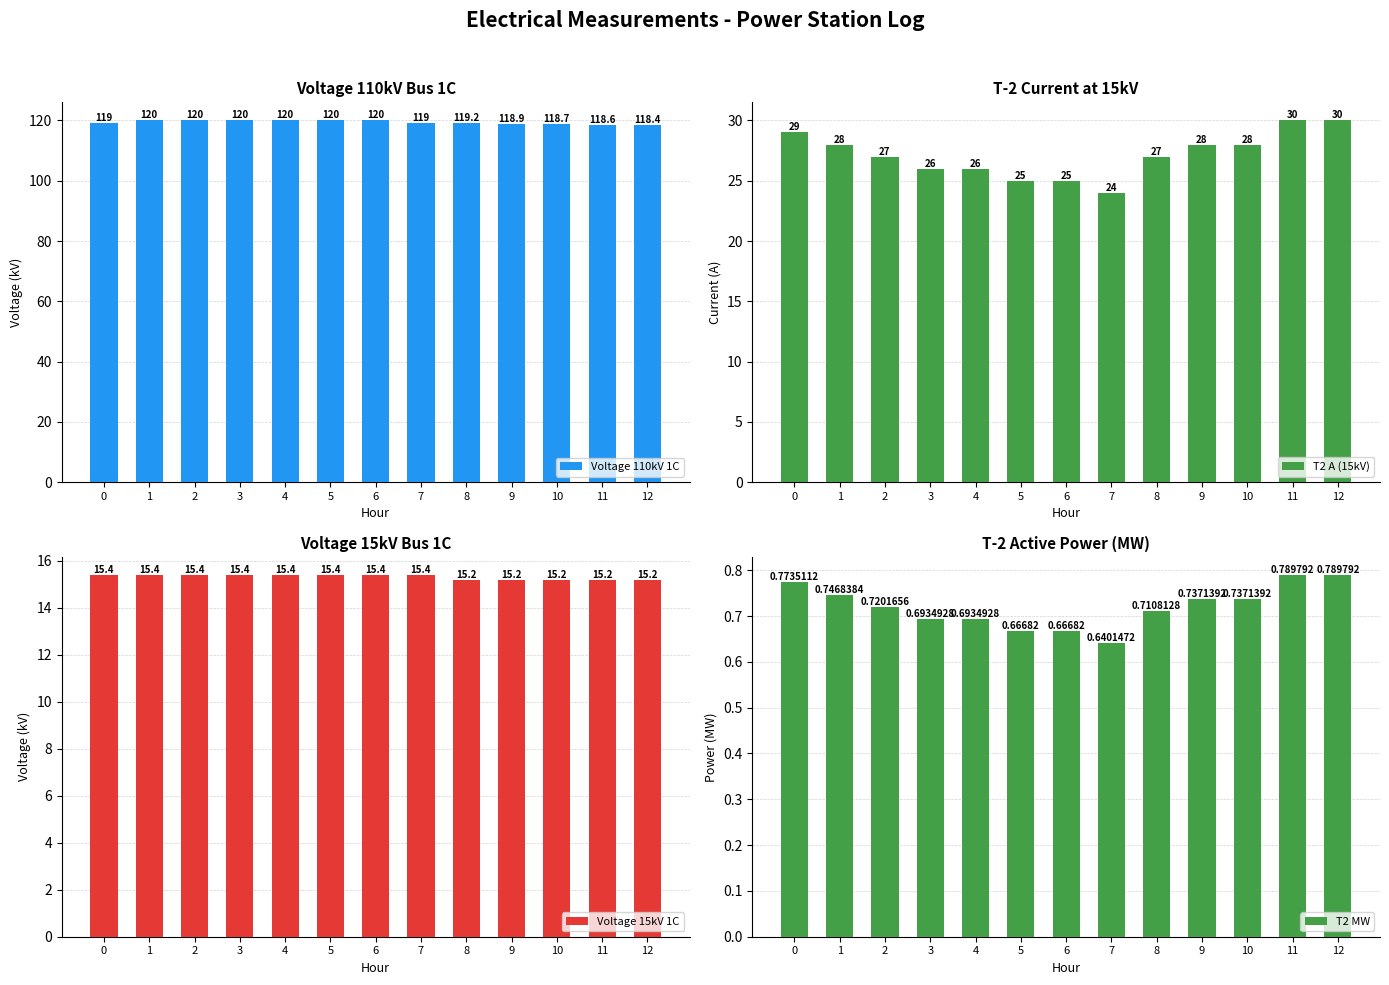

Reading left to right, extract all data points from this chart.

Voltage 110kV 1C: 119.0	120.0	120.0	120.0	120.0	120.0	120.0	119.0	119.2	118.9	118.7	118.6	118.4
T2 A (15kV): 29.0	28.0	27.0	26.0	26.0	25.0	25.0	24.0	27.0	28.0	28.0	30.0	30.0
Voltage 15kV 1C: 15.4	15.4	15.4	15.4	15.4	15.4	15.4	15.4	15.2	15.2	15.2	15.2	15.2
T2 MW: 0.8	0.7	0.7	0.7	0.7	0.7	0.7	0.6	0.7	0.7	0.7	0.8	0.8